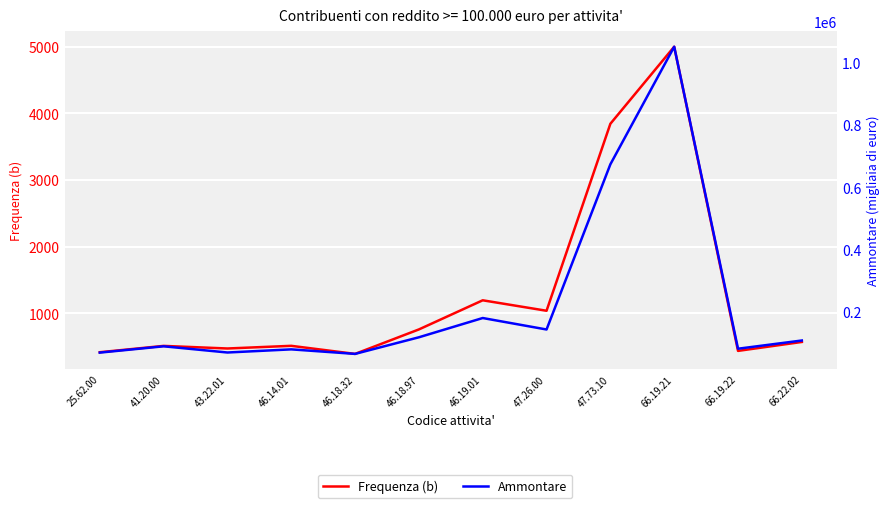

How many data points does each series have?

12